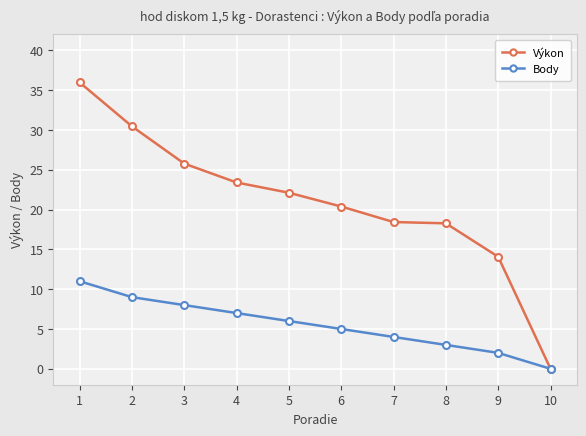

What is the maximum value for Výkon?

36.0